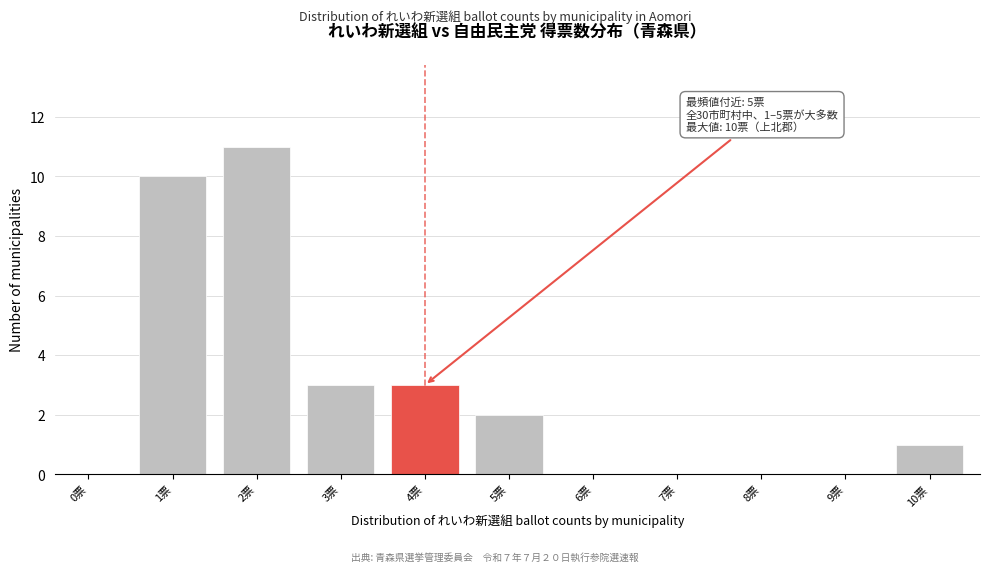

Reading left to right, list all the values displayed in this chart.

0票=0	1票=10	2票=11	3票=3	4票=3	5票=2	6票=0	7票=0	8票=0	9票=0	10票=1